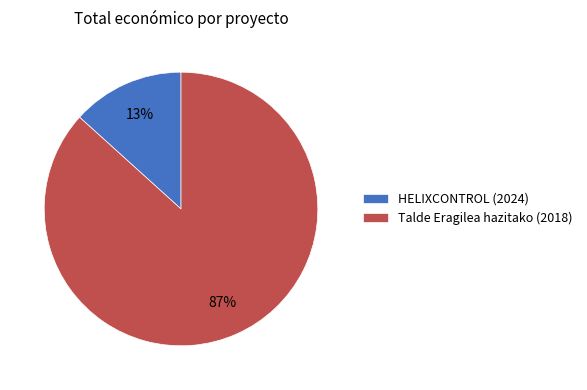

How many slices are in this pie chart?

2